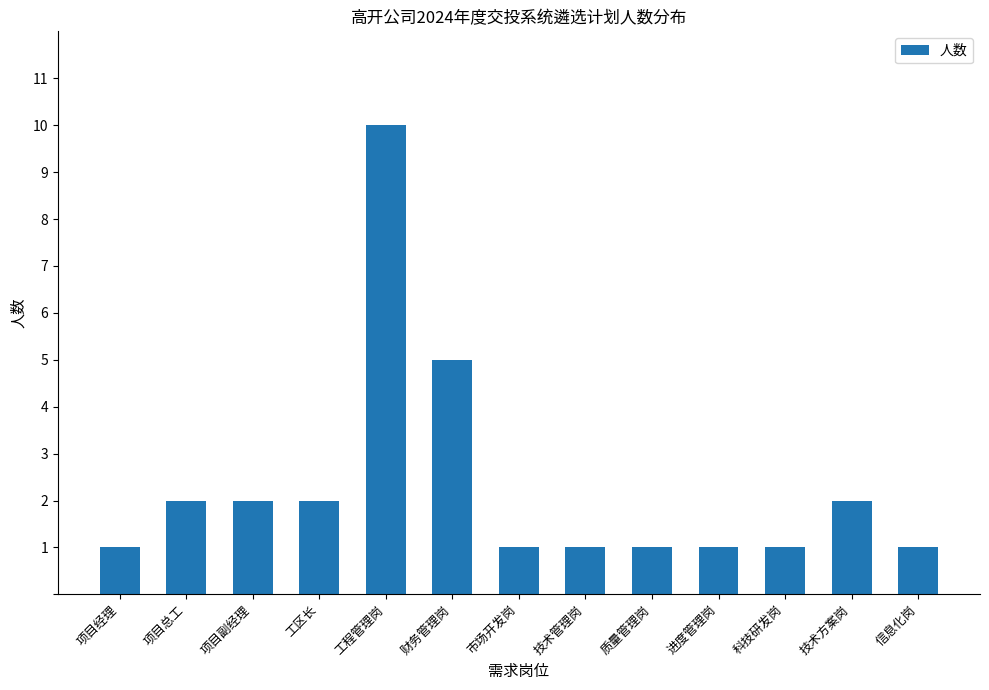

Which has a higher value, 信息化岗 or 工程管理岗?

工程管理岗